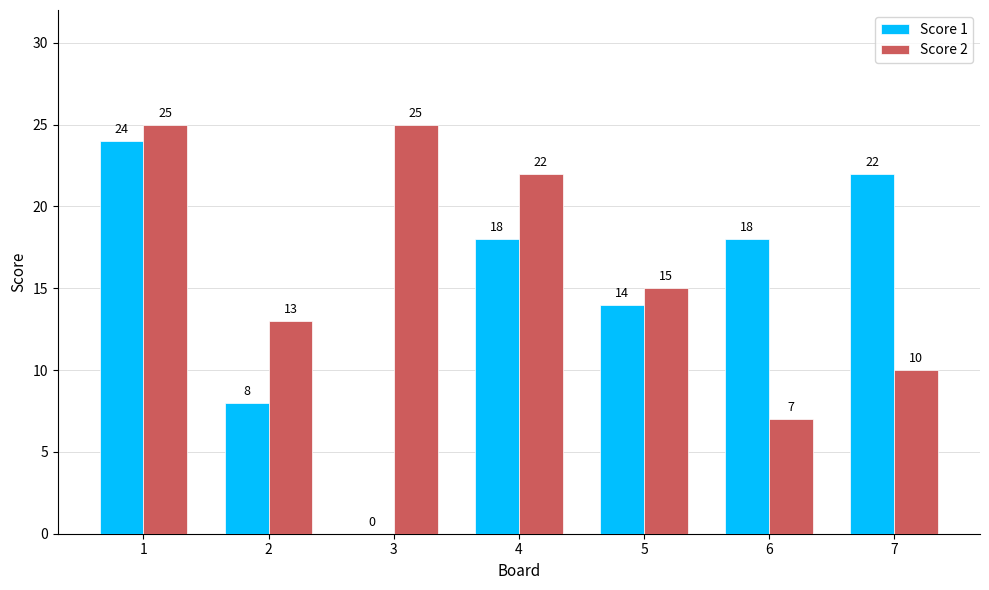

What is the highest value of the Score 2 series?

25